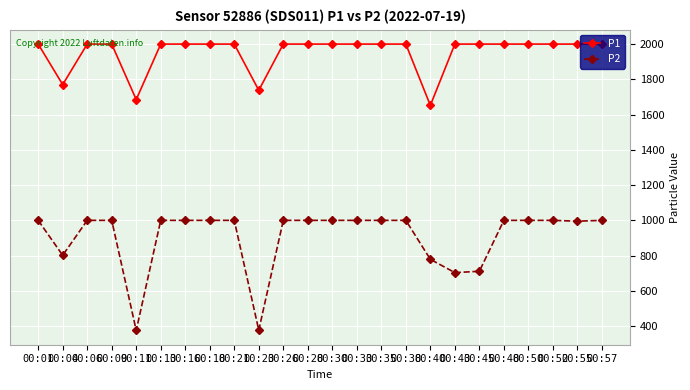

Does the chart have visible grid lines?

Yes